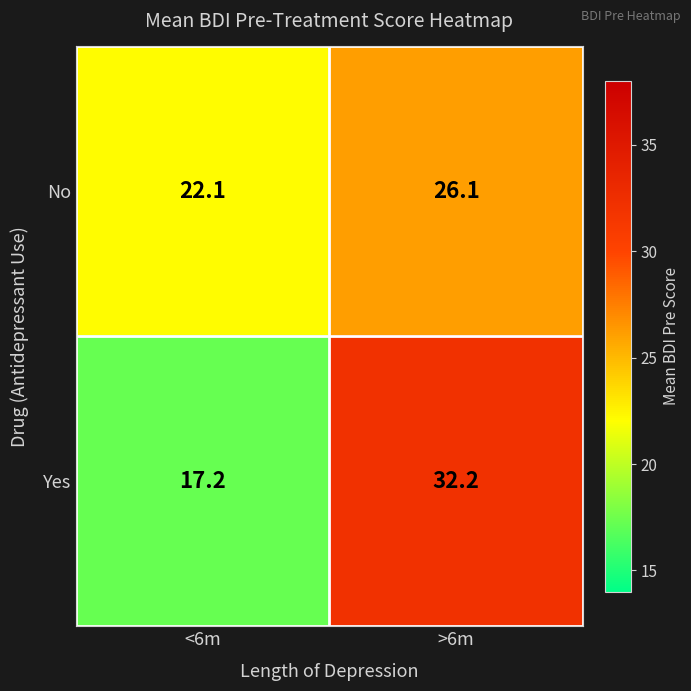

Rank the series by their average value, from highest to lowest.

Yes, No